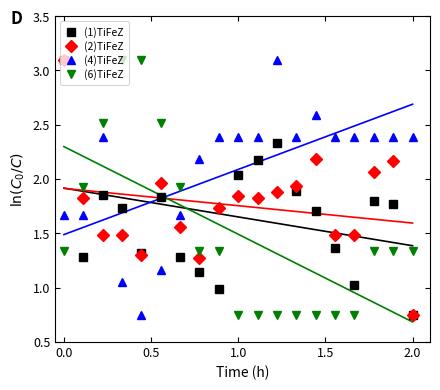

True or false: (4)TiFeZ has more than 0 interior local peaks.

True